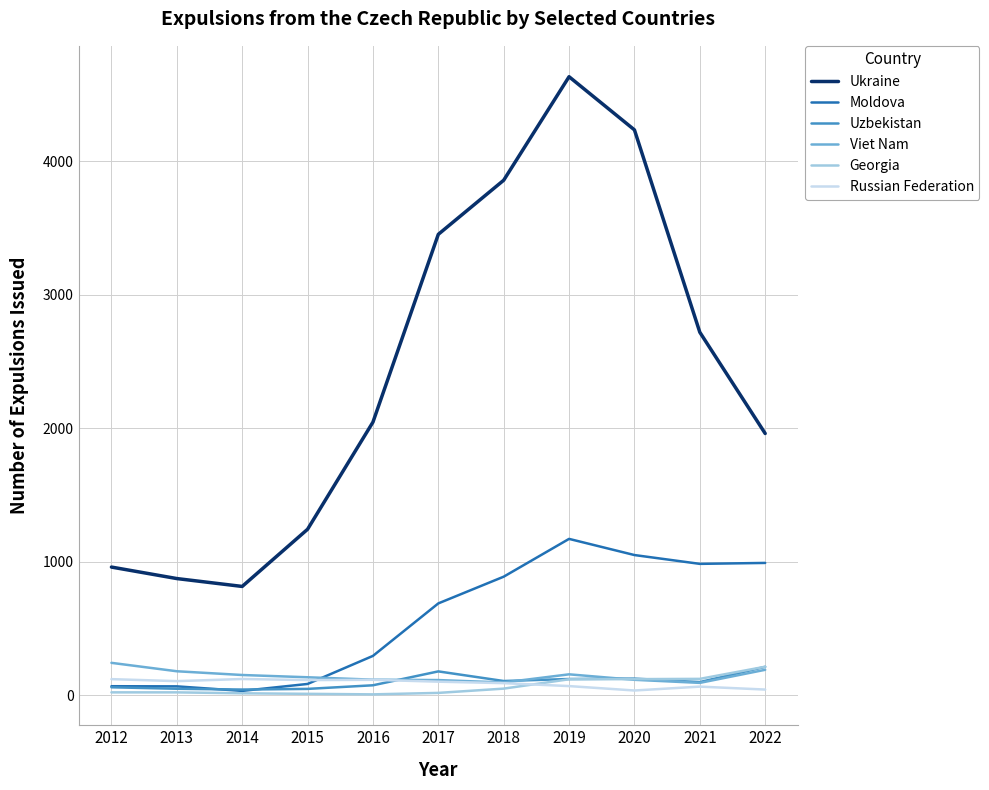

True or false: Moldova has a value of 991 at 2022.

True